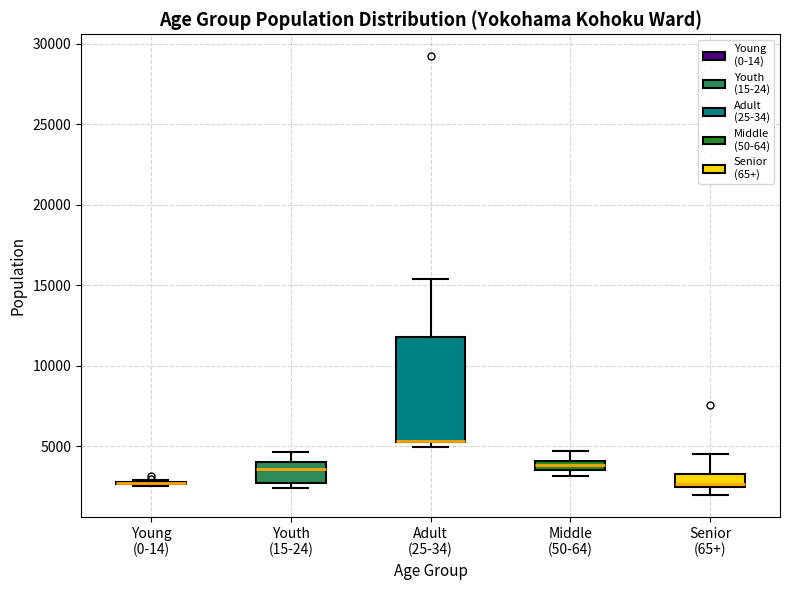

Which box is the tallest, from its lower edge to its upper edge?

Adult (25-34)